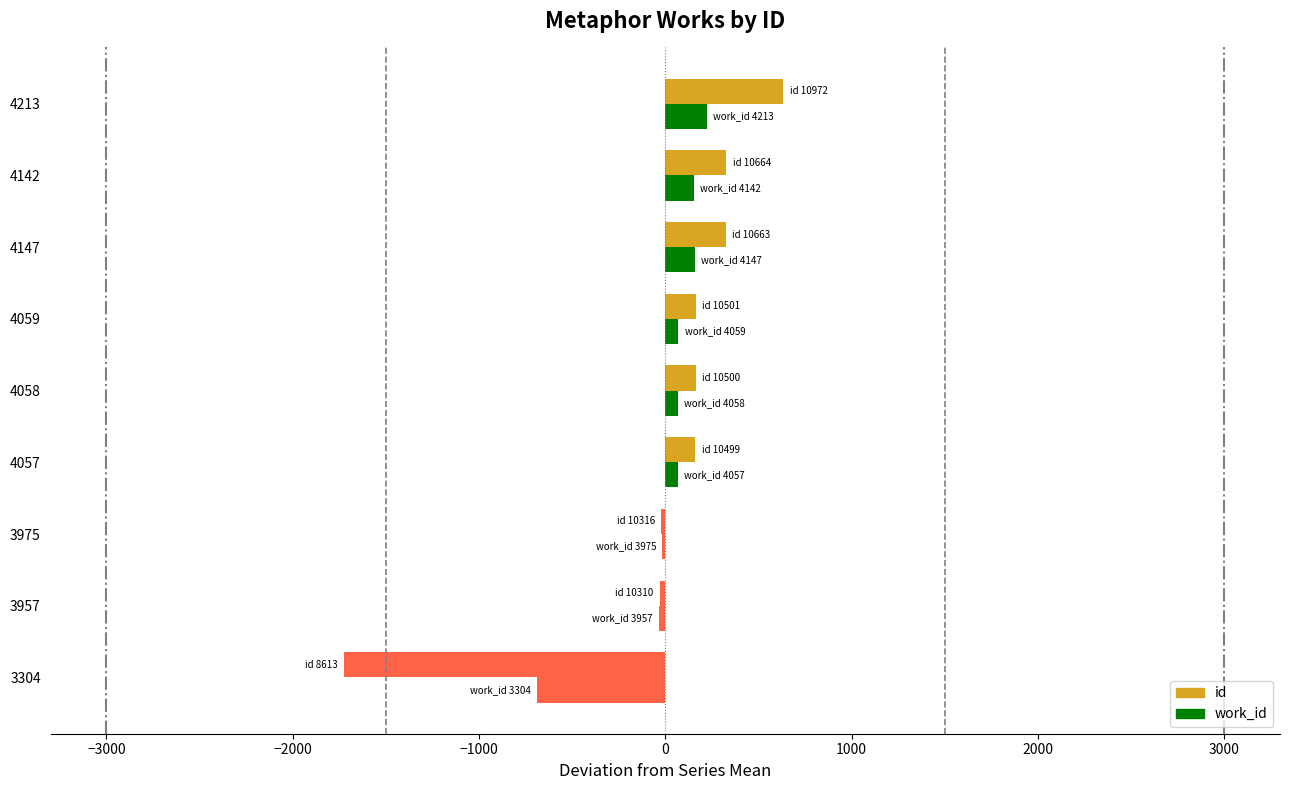

How many data points in id are above 162?

5